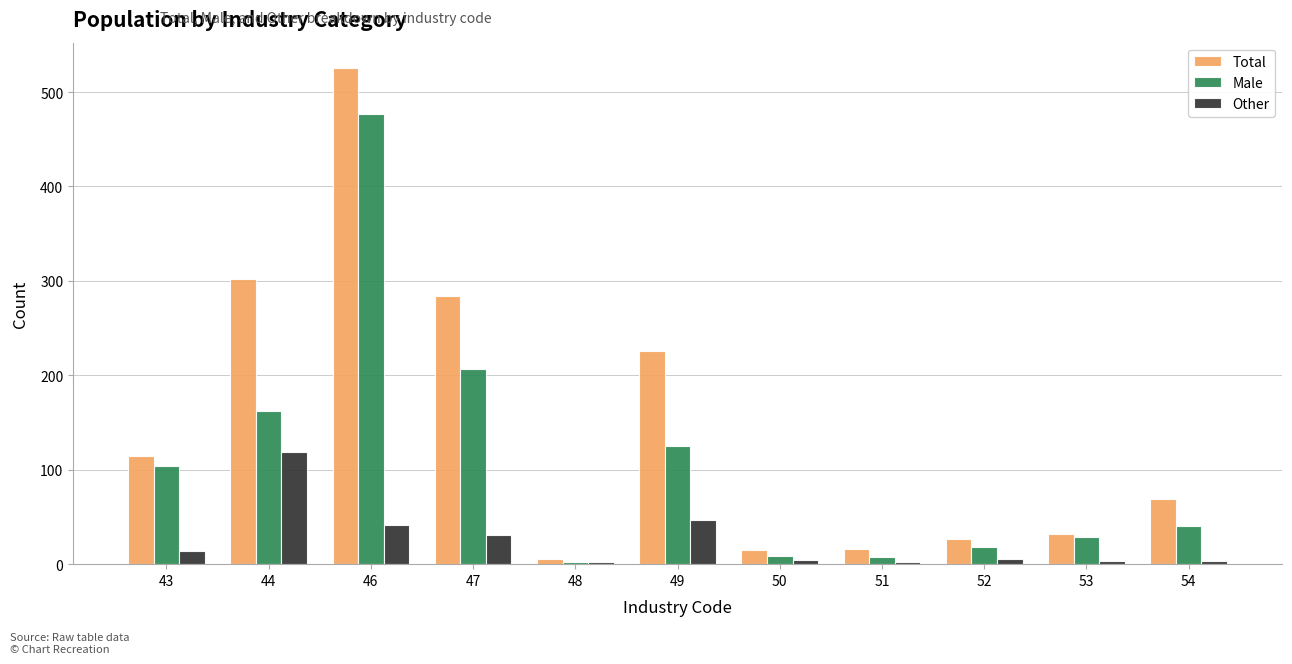

Where is Total nearest to the value 266?

47